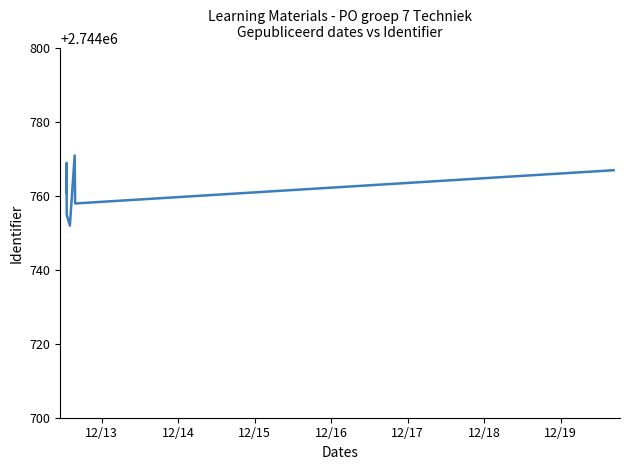

The chart shows a value of 1084290 at 12/16. True or false?

False